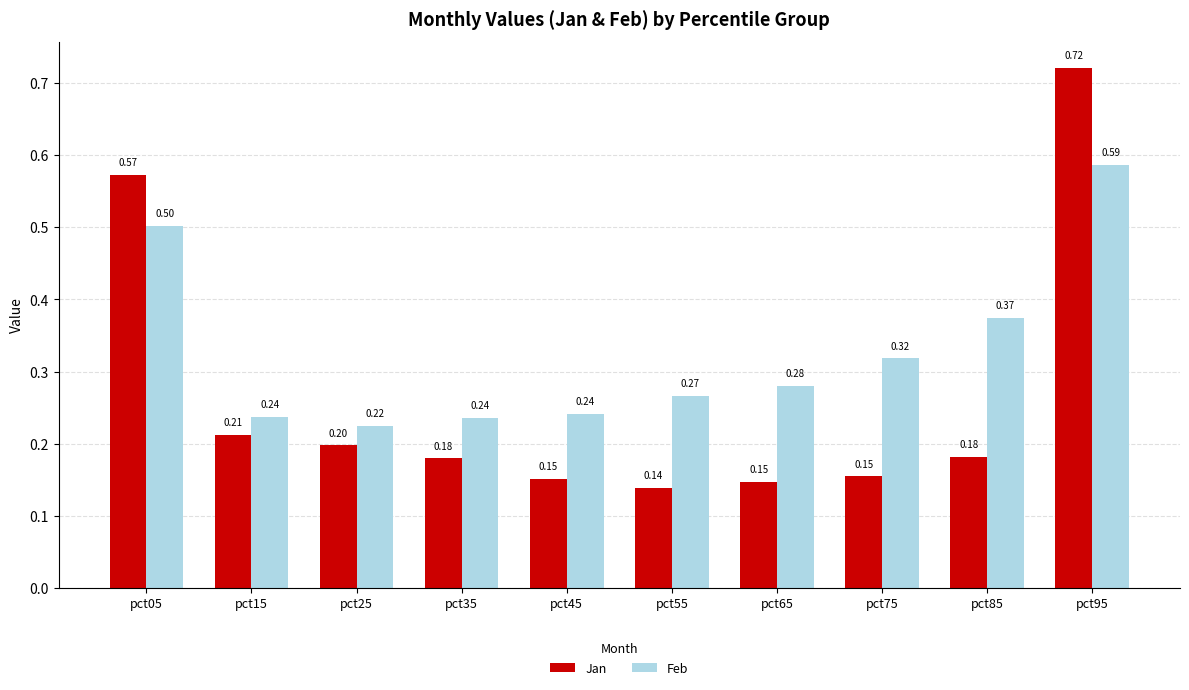

Which category has the lowest value across all series?

pct55